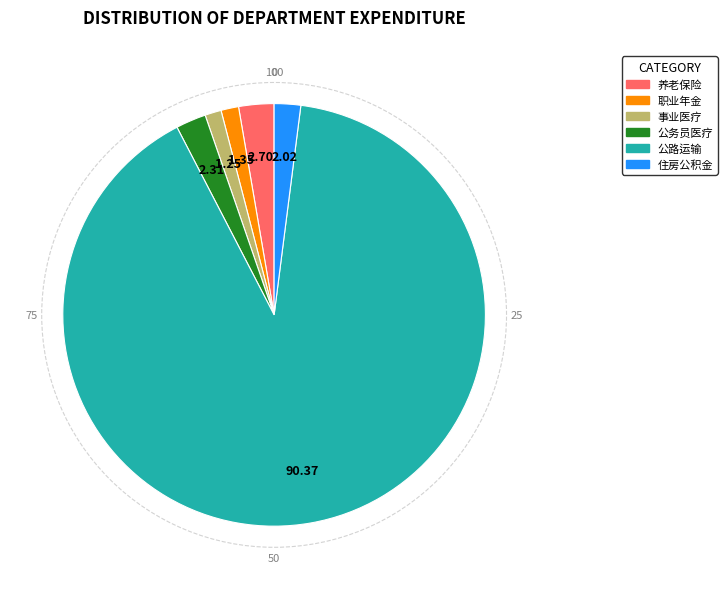

Is there a majority slice in this chart?

Yes